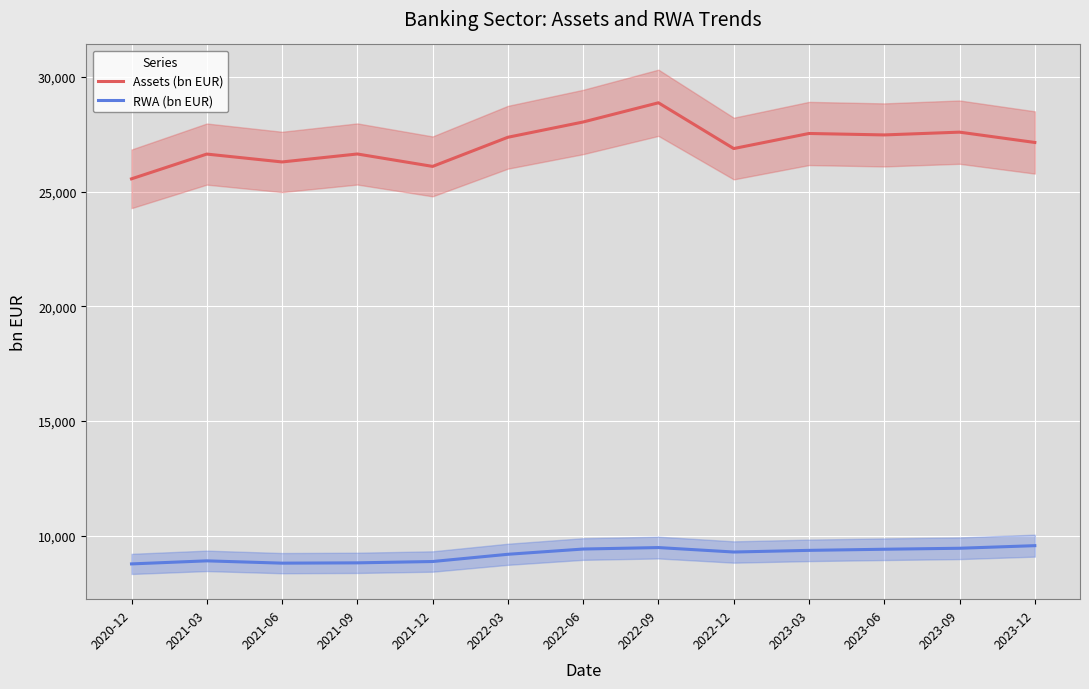

Which label corresponds to the largest value in the chart?

2022-09